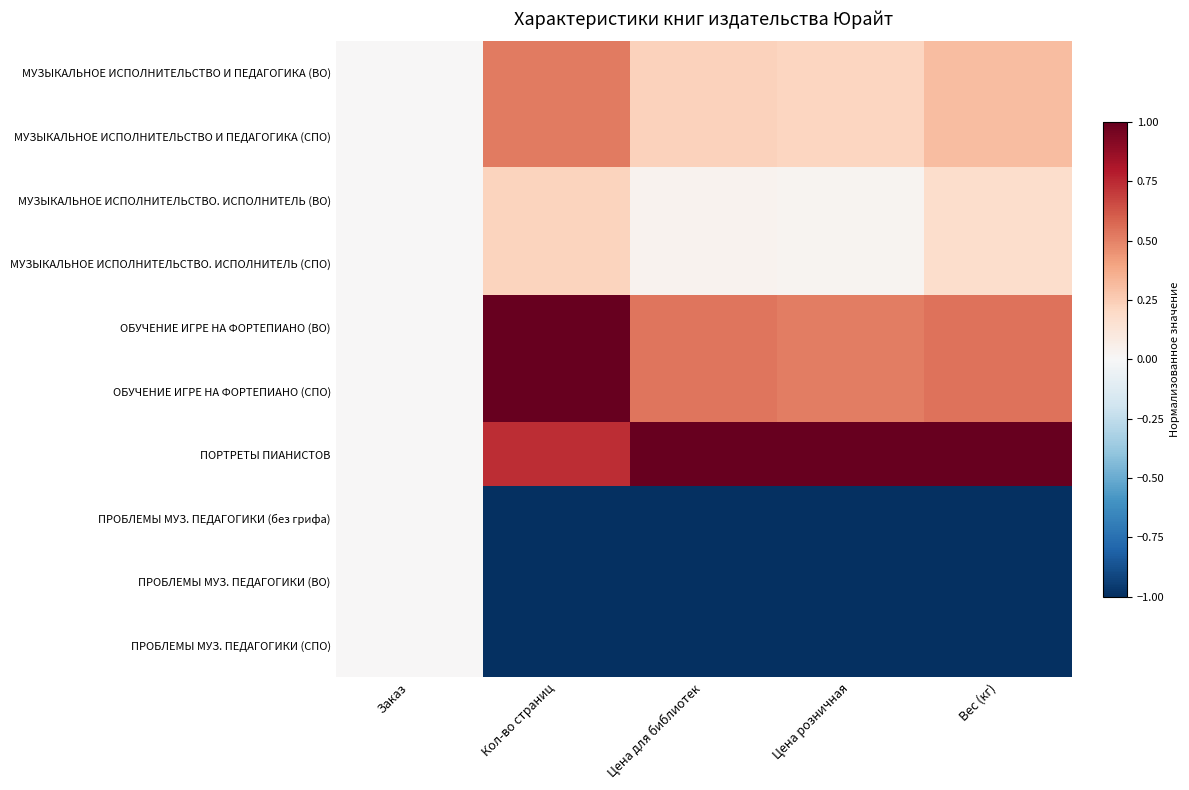

Which has a higher value, Вес (кг) or Заказ?

Вес (кг)